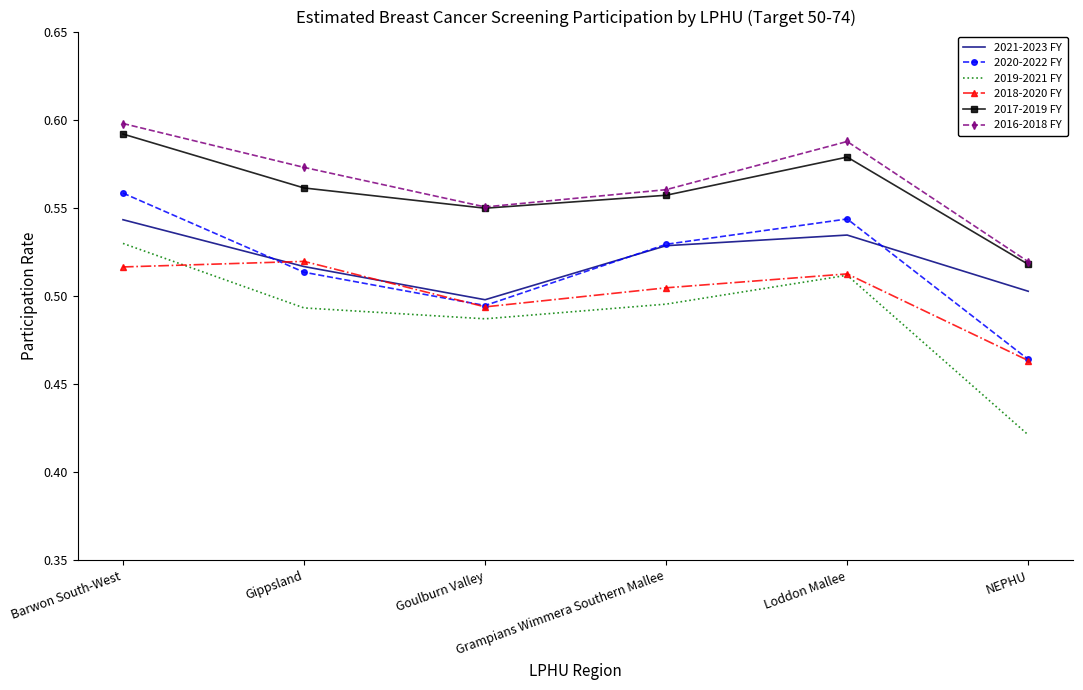

True or false: 2016-2018 FY has a value of 0.6 at Goulburn Valley.

True